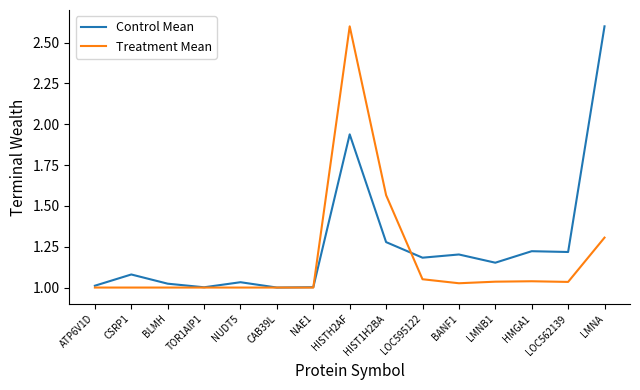

At which label does Control Mean reach its peak?

LMNA